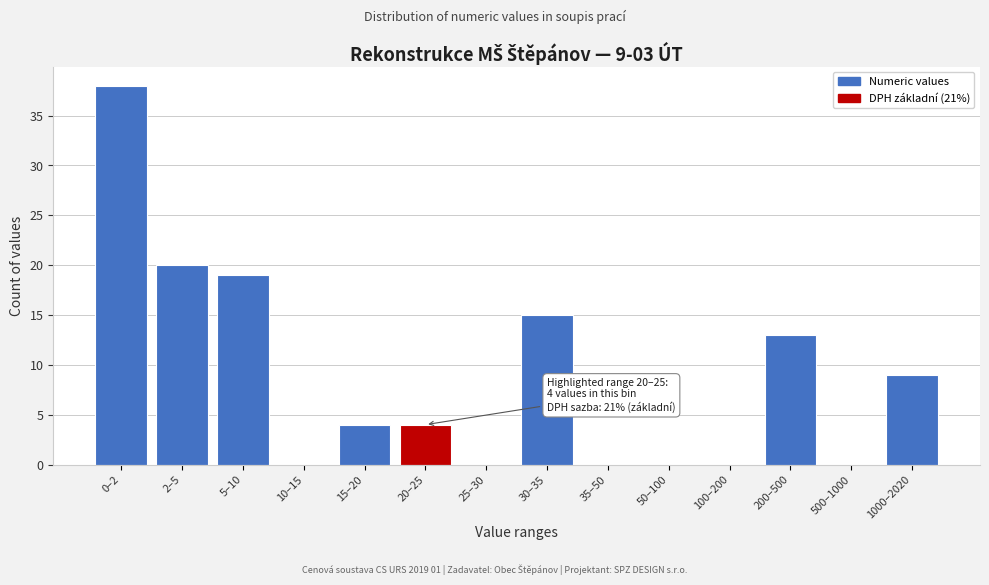

Reading left to right, what are all the values shown in this chart?

0–2=38	2–5=20	5–10=19	10–15=0	15–20=4	20–25=4	25–30=0	30–35=15	35–50=0	50–100=0	100–200=0	200–500=13	500–1000=0	1000–2020=9